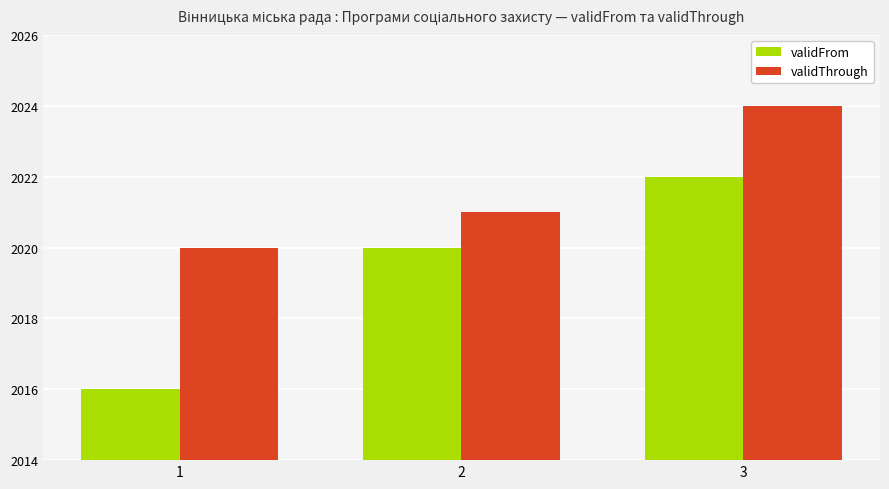

At which label is validThrough closest to 2022?

2